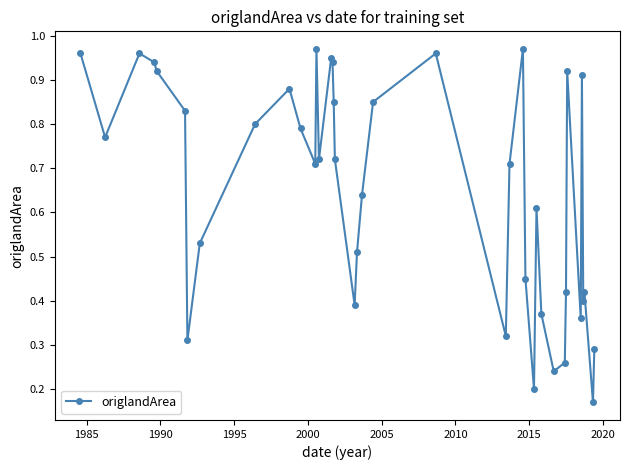

How many interior local valleys (lower than both neighbors) does the data have?

11